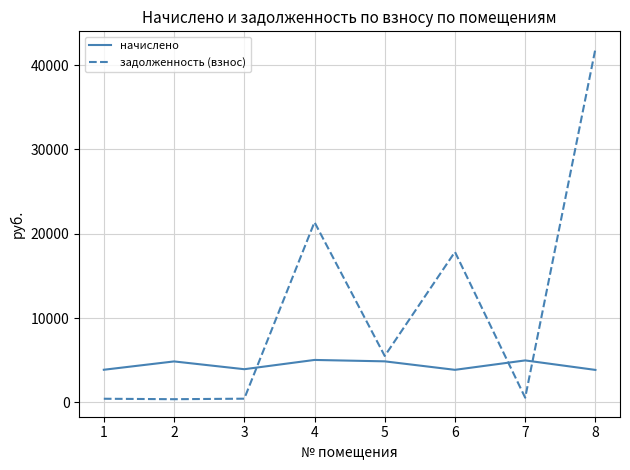

What is the difference between the highest and lowest values at 3?

3496.6